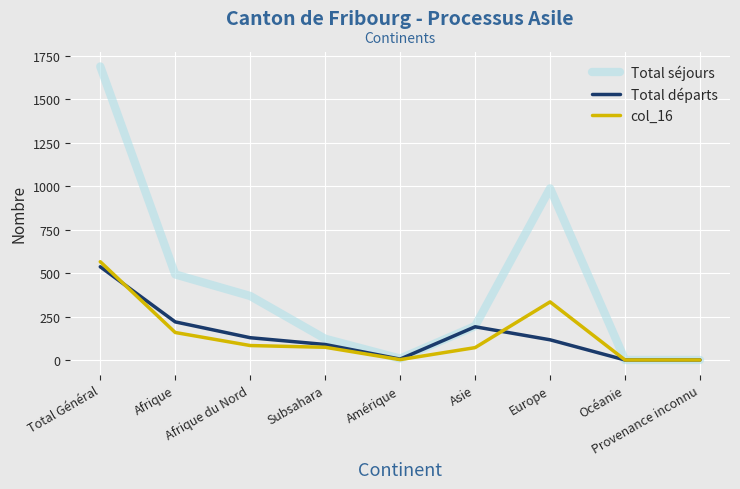

What position from the left is Afrique du Nord?

3